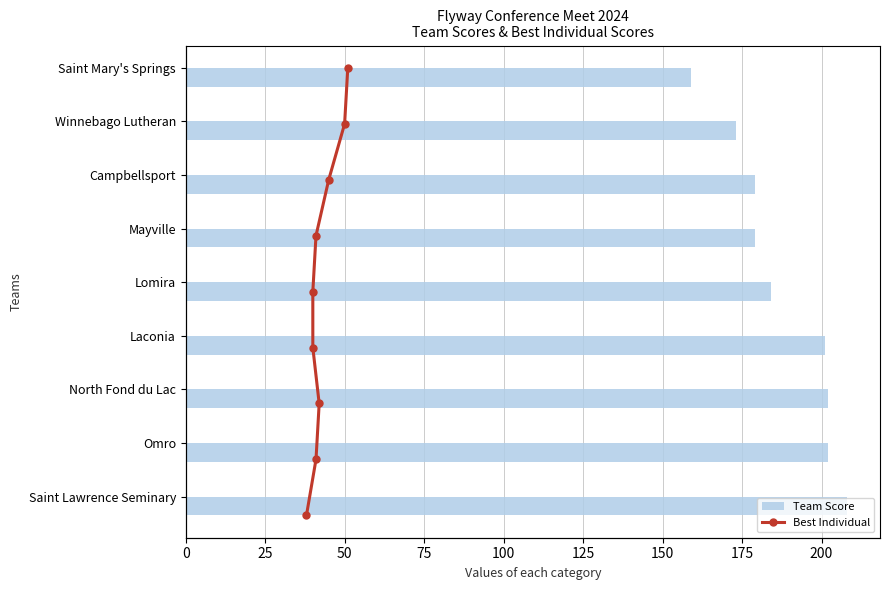

What is the average value of the Team Score series?

187